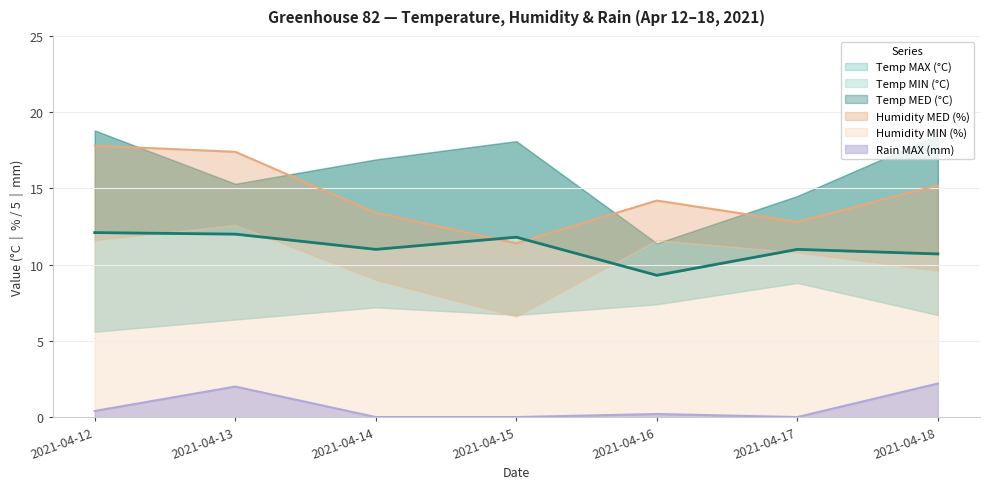

The value of Temp MED (°C) at 2021-04-18 is 17.0. True or false?

False